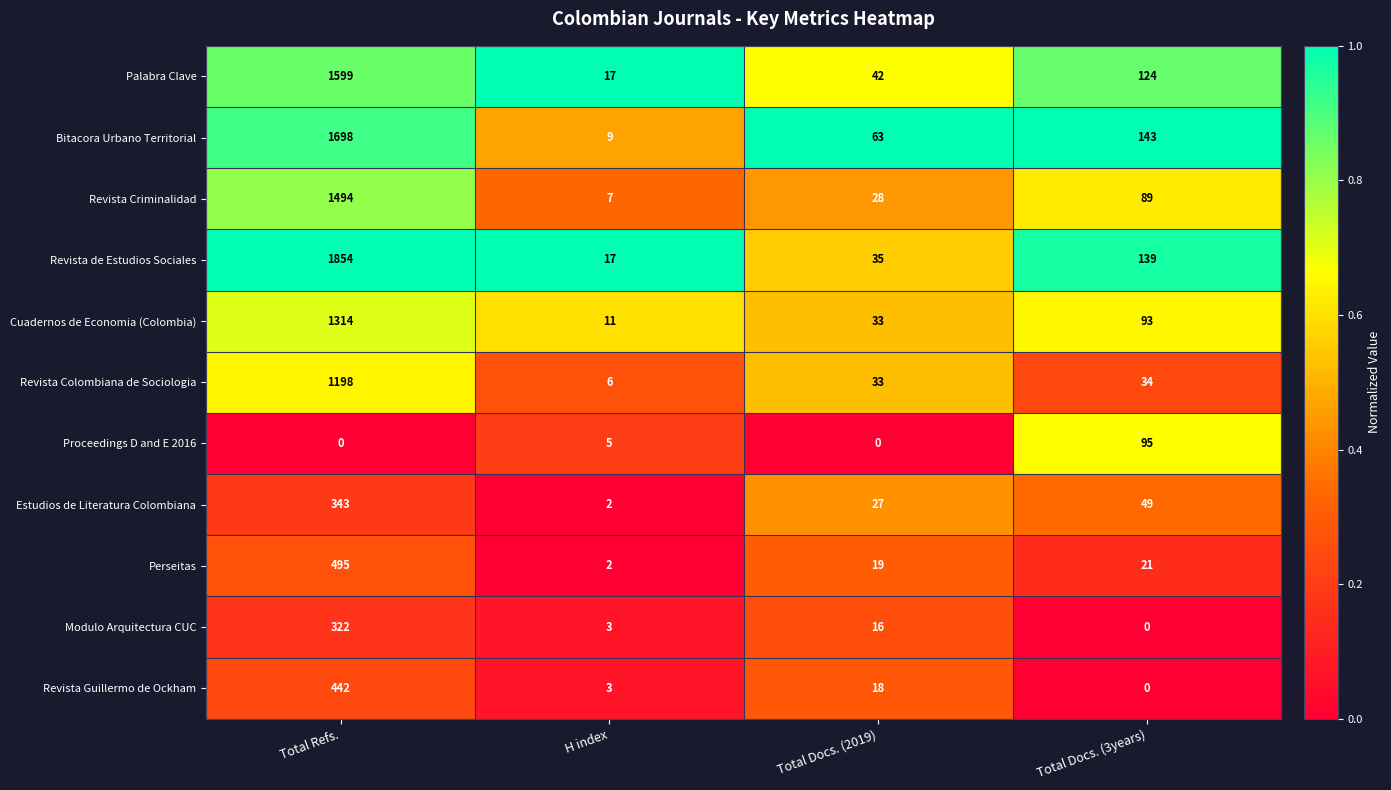

At which label does Modulo Arquitectura CUC first exceed 16?

Total Refs.